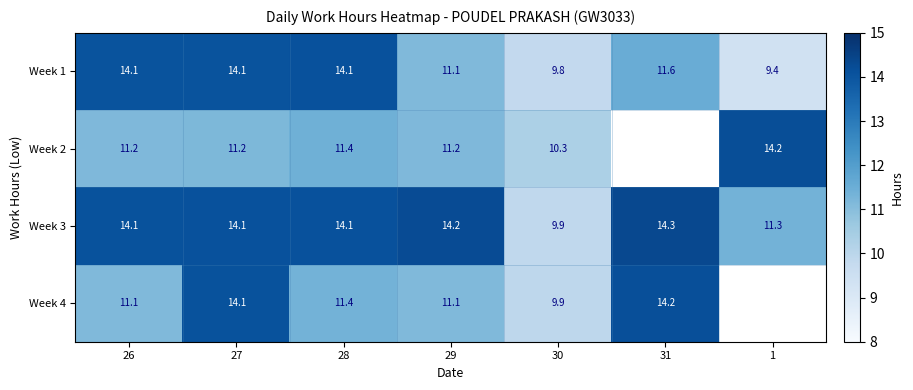

How many data points in Week 3 are less than 14?

2